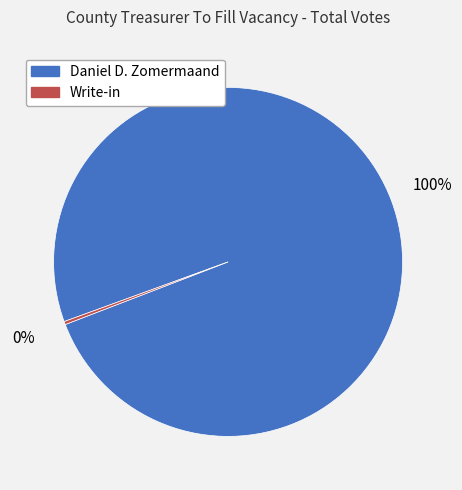

What is the smallest slice in the pie chart?

Write-in